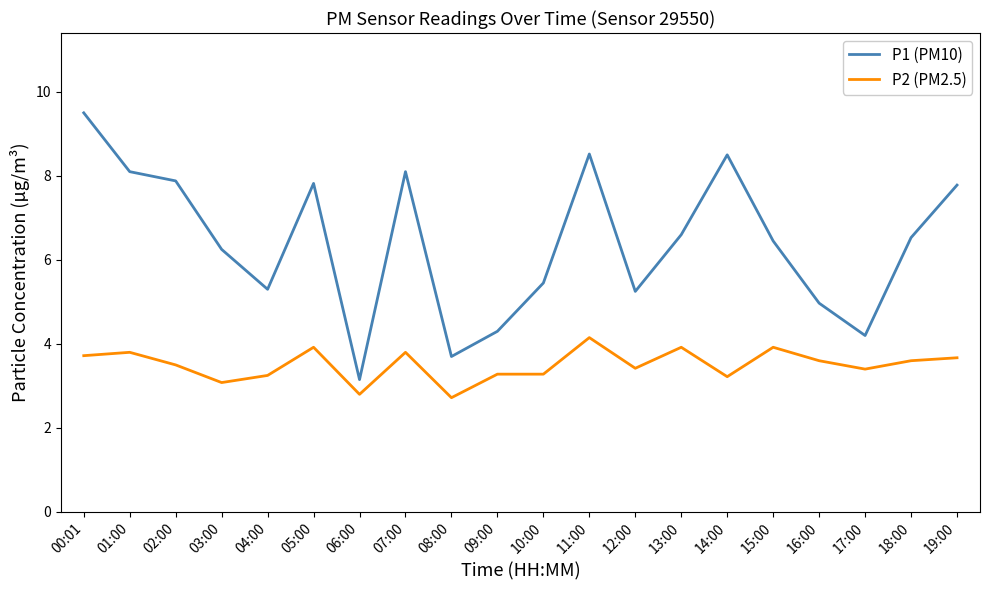

Does the chart display data point markers on the line(s)?

No